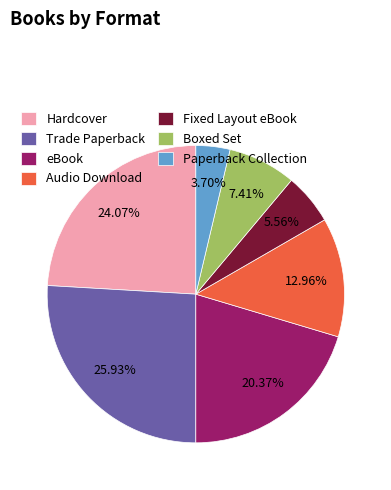

To the nearest percent, what portion does eBook represent?

20%